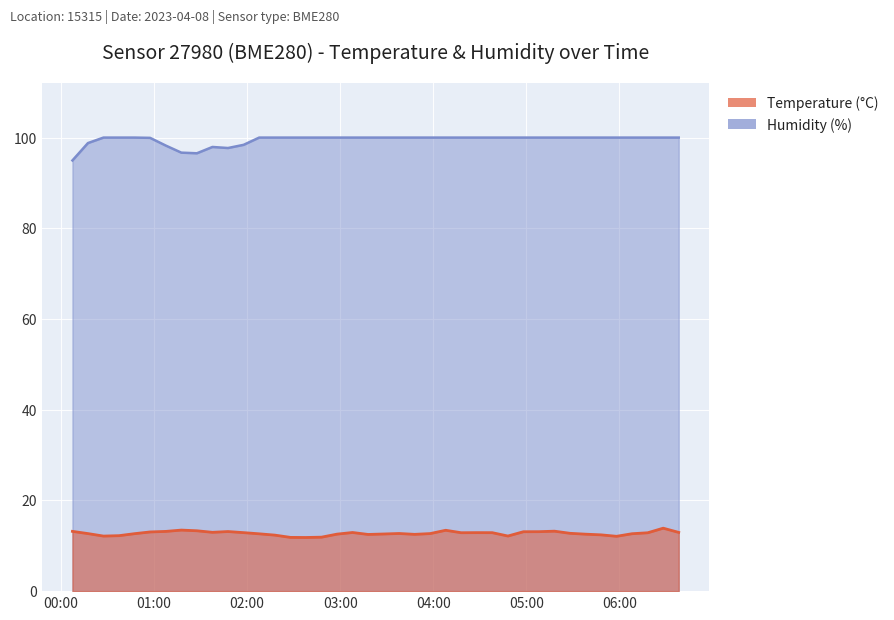

At which category is the sum across all series the highest?

2023-04-08T06:28:17